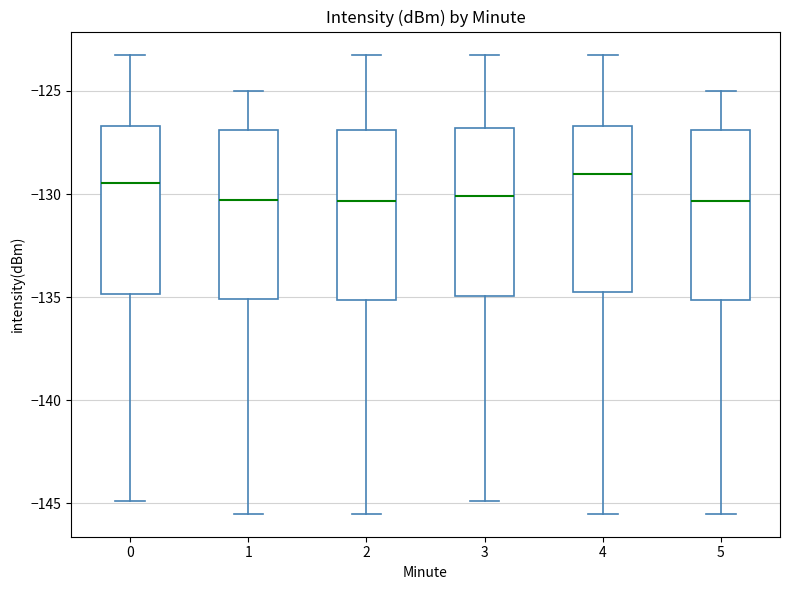

Where does the upper whisker of the box at x = 0 end on the y-axis? The values are not printed on the chart, so give them approximately, as read against the axis.

-123.0